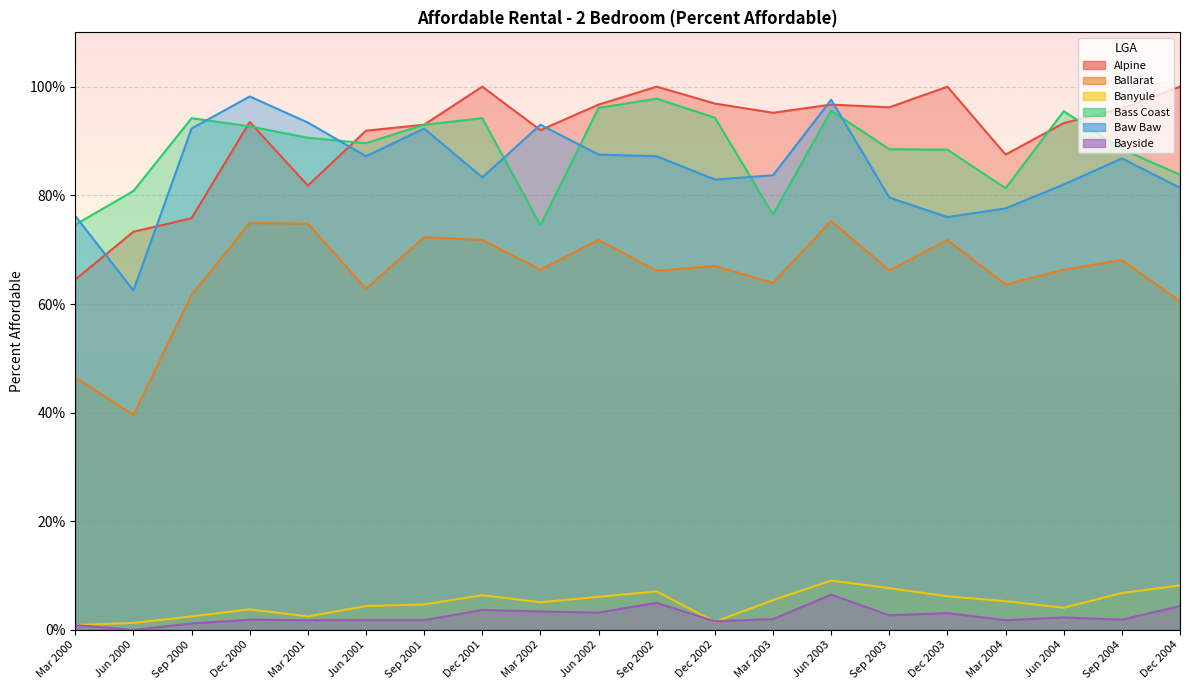

What is the difference between the maximum and minimum values in the Bass Coast series?

0.2